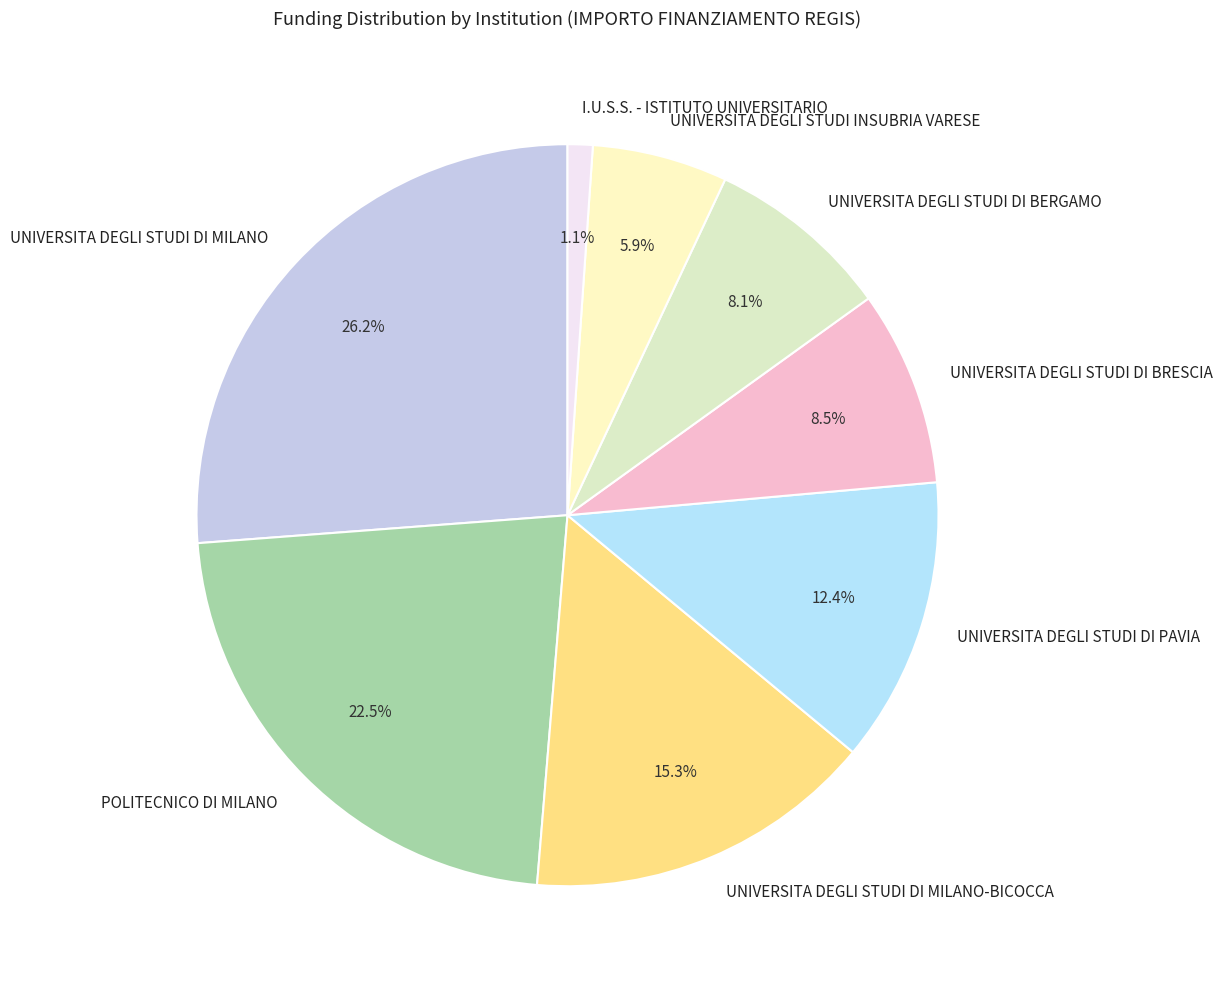

Which has a higher value, UNIVERSITA DEGLI STUDI DI BRESCIA or UNIVERSITA DEGLI STUDI DI PAVIA?

UNIVERSITA DEGLI STUDI DI PAVIA